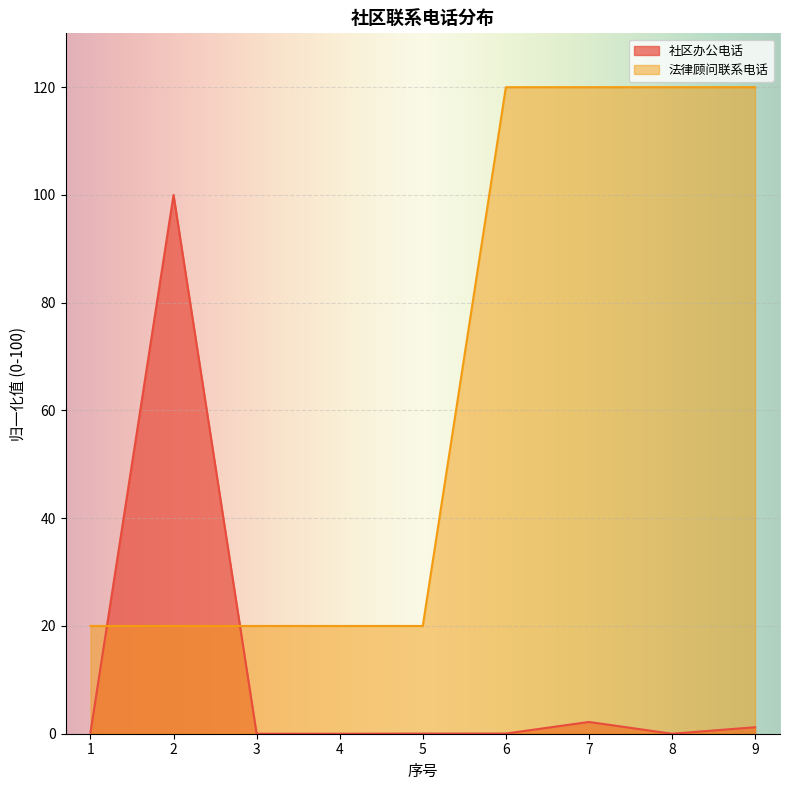

What is the difference between the maximum and minimum values in the 社区办公电话 series?

100.0